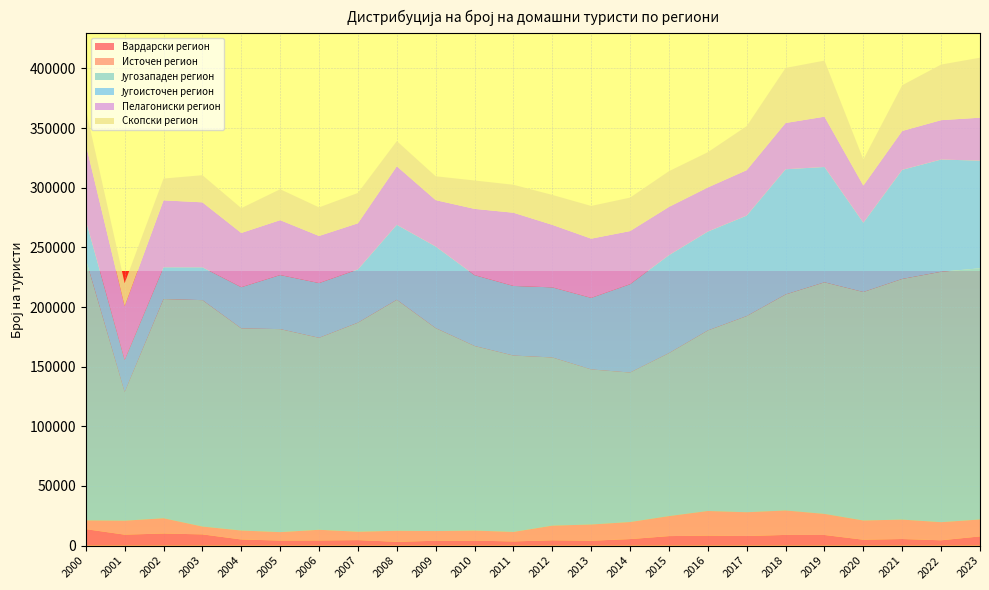

Reading left to right, list all the values displayed in this chart.

Вардарски регион: 2000=13803	2001=9196	2002=10139	2003=9429	2004=5145	2005=4246	2006=4327	2007=4624	2008=3200	2009=4063	2010=4166	2011=3525	2012=4471	2013=4120	2014=5467	2015=7981	2016=8375	2017=8033	2018=8969	2019=8917	2020=4942	2021=5531	2022=4471	2023=7725
Источен регион: 2000=7349	2001=11687	2002=12803	2003=6553	2004=7516	2005=7061	2006=8942	2007=7021	2008=9230	2009=8135	2010=8463	2011=7948	2012=12275	2013=13582	2014=14306	2015=16751	2016=20643	2017=19947	2018=20490	2019=17657	2020=16124	2021=16269	2022=15181	2023=14187
Југозападен регион: 2000=219039	2001=107808	2002=183790	2003=189829	2004=169453	2005=170208	2006=160960	2007=175254	2008=193662	2009=170127	2010=154731	2011=147877	2012=140993	2013=130020	2014=125320	2015=136637	2016=151347	2017=164459	2018=181102	2019=194178	2020=191559	2021=201780	2022=209929	2023=210591
Југоисточен регион: 2000=32687	2001=26884	2002=26613	2003=27521	2004=34535	2005=45333	2006=45881	2007=44644	2008=62892	2009=68416	2010=59403	2011=58351	2012=58761	2013=59977	2014=74071	2015=82143	2016=82907	2017=84260	2018=104971	2019=96678	2020=58088	2021=91481	2022=94102	2023=90233
Пелагониски регион: 2000=63679	2001=45062	2002=56118	2003=54464	2004=45472	2005=46003	2006=39498	2007=38690	2008=49039	2009=38902	2010=55546	2011=61384	2012=52422	2013=49635	2014=44533	2015=40447	2016=37012	2017=38074	2018=38789	2019=42168	2020=31145	2021=32585	2022=33000	2023=36022
Скопски регион: 2000=29500	2001=19319	2002=18265	2003=22751	2004=20804	2005=25929	2006=23950	2007=25434	2008=21113	2009=19987	2010=23793	2011=23437	2012=25088	2013=27433	2014=28050	2015=29954	2016=29540	2017=36937	2018=46155	2019=47019	2020=21887	2021=38335	2022=46620	2023=50285